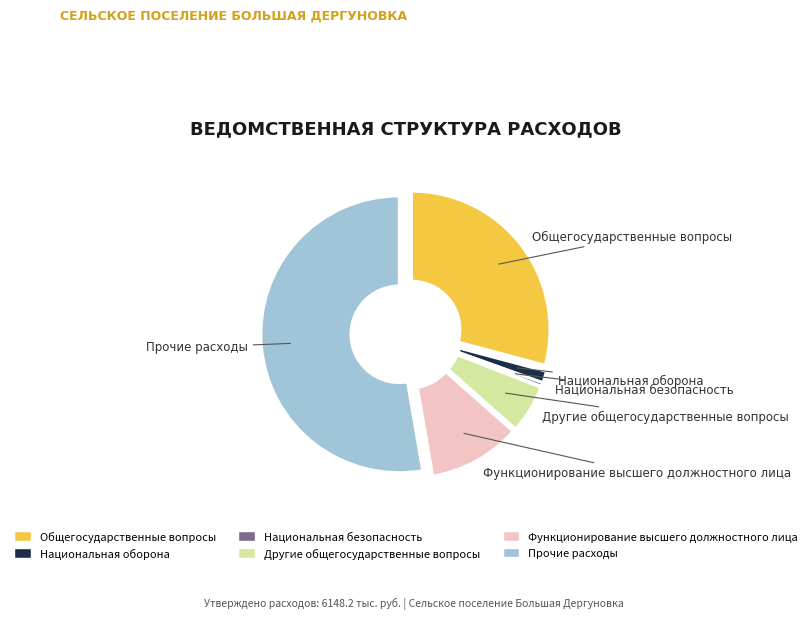

Approximately how many times larger is the value at Другие общегосударственные вопросы compared to Функционирование высшего должностного лица?

0.5